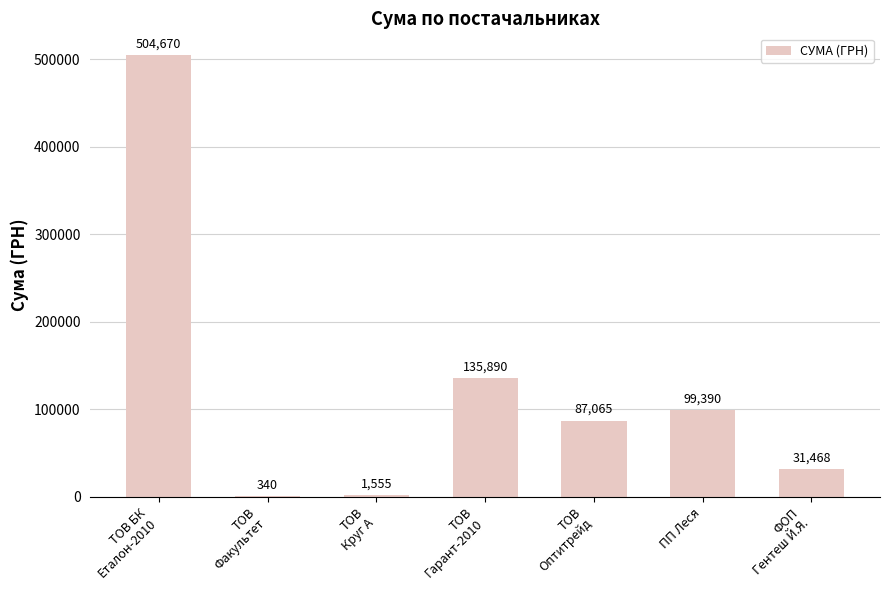

What is the maximum value shown in the chart?

504670.2